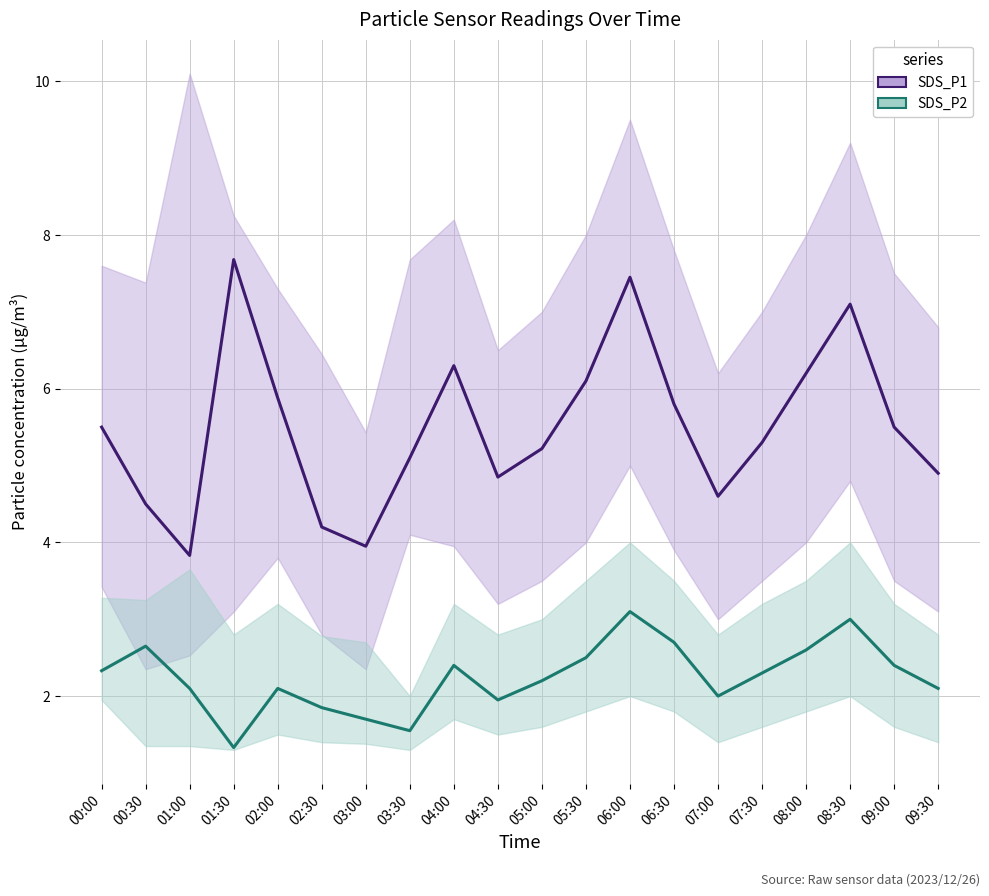

Rank the categories by SDS_P2 value from highest to lowest.

06:00, 08:30, 06:30, 00:30, 08:00, 05:30, 04:00, 09:00, 00:00, 07:30, 05:00, 01:00, 02:00, 09:30, 07:00, 04:30, 02:30, 03:00, 03:30, 01:30